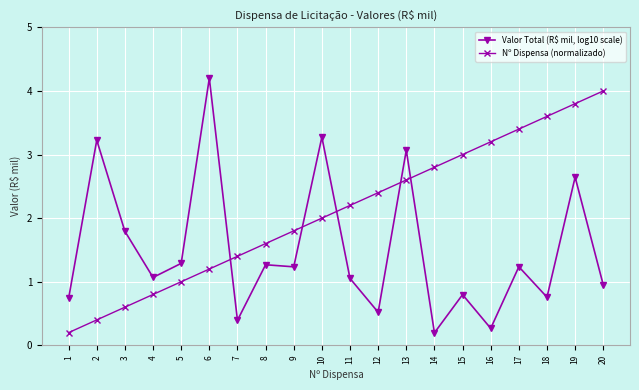

Which series has the largest range (max minus min)?

Valor Total (R$ mil, log10 scale)